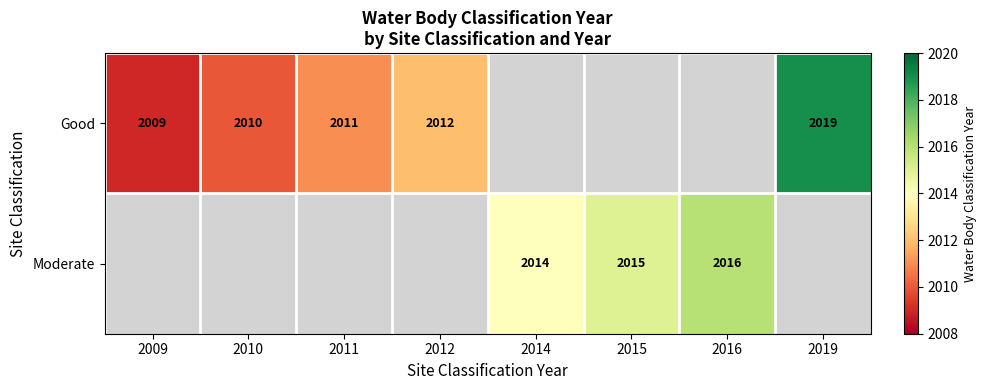

The Moderate series shows 1394 at 2015. True or false?

False